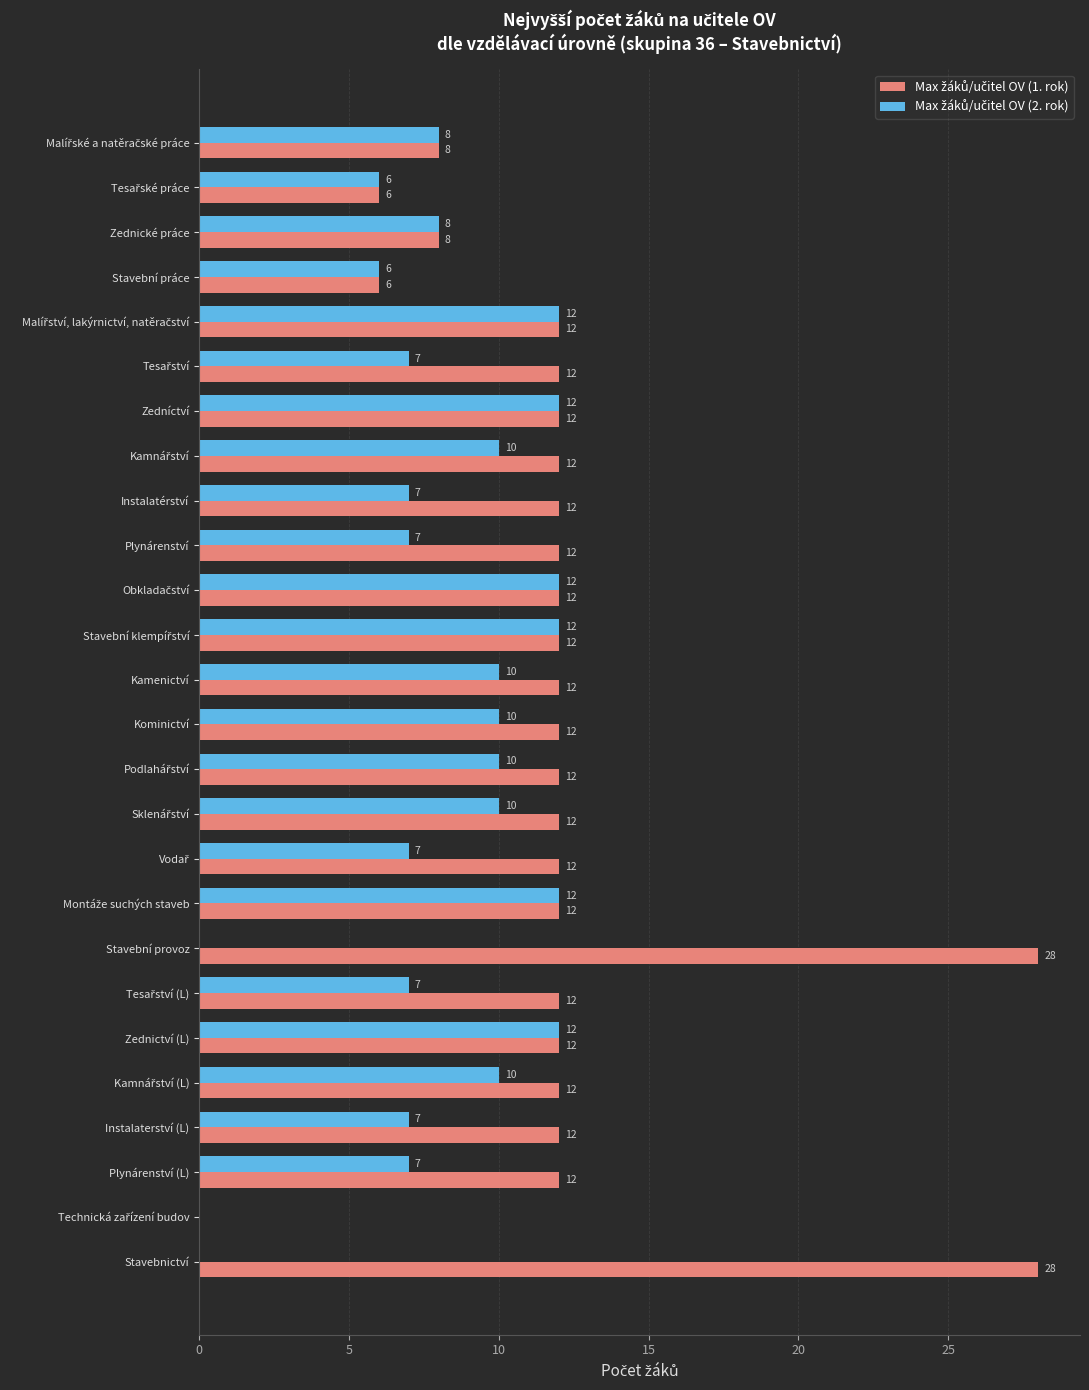

What is the total value across all series at Zednictví (L)?

24